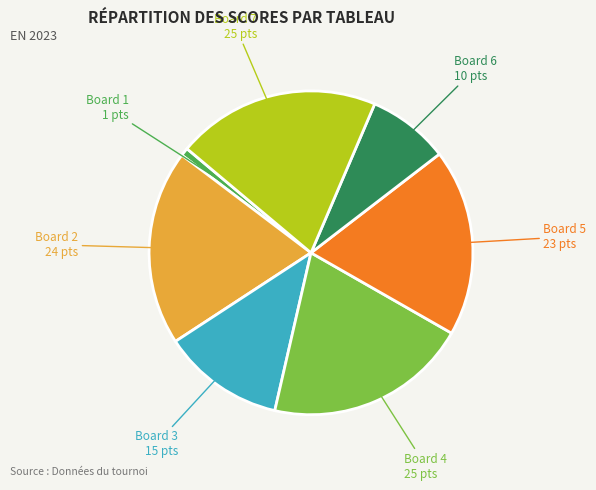

Is there any slice that represents more than half of the pie?

No